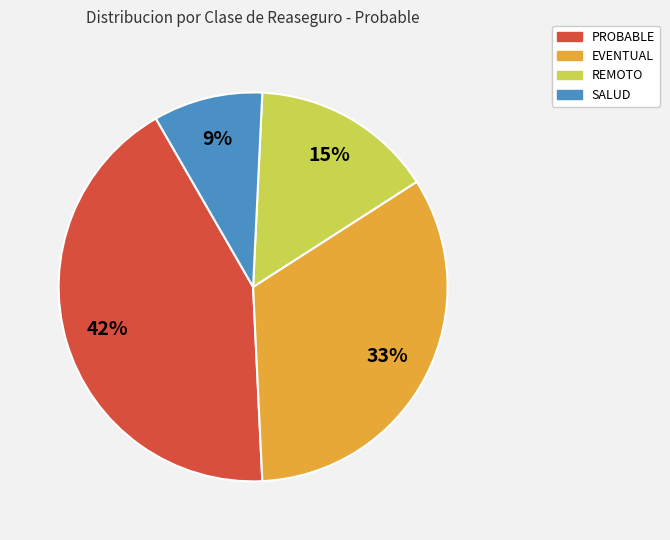

How many segments does this pie chart have?

4